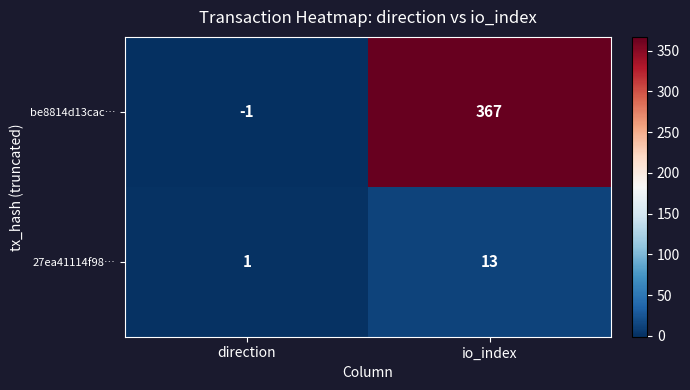

Reading left to right, transcribe all the data shown in this chart.

be8814d13cac…: direction=-1	io_index=367
27ea41114f98…: direction=1	io_index=13